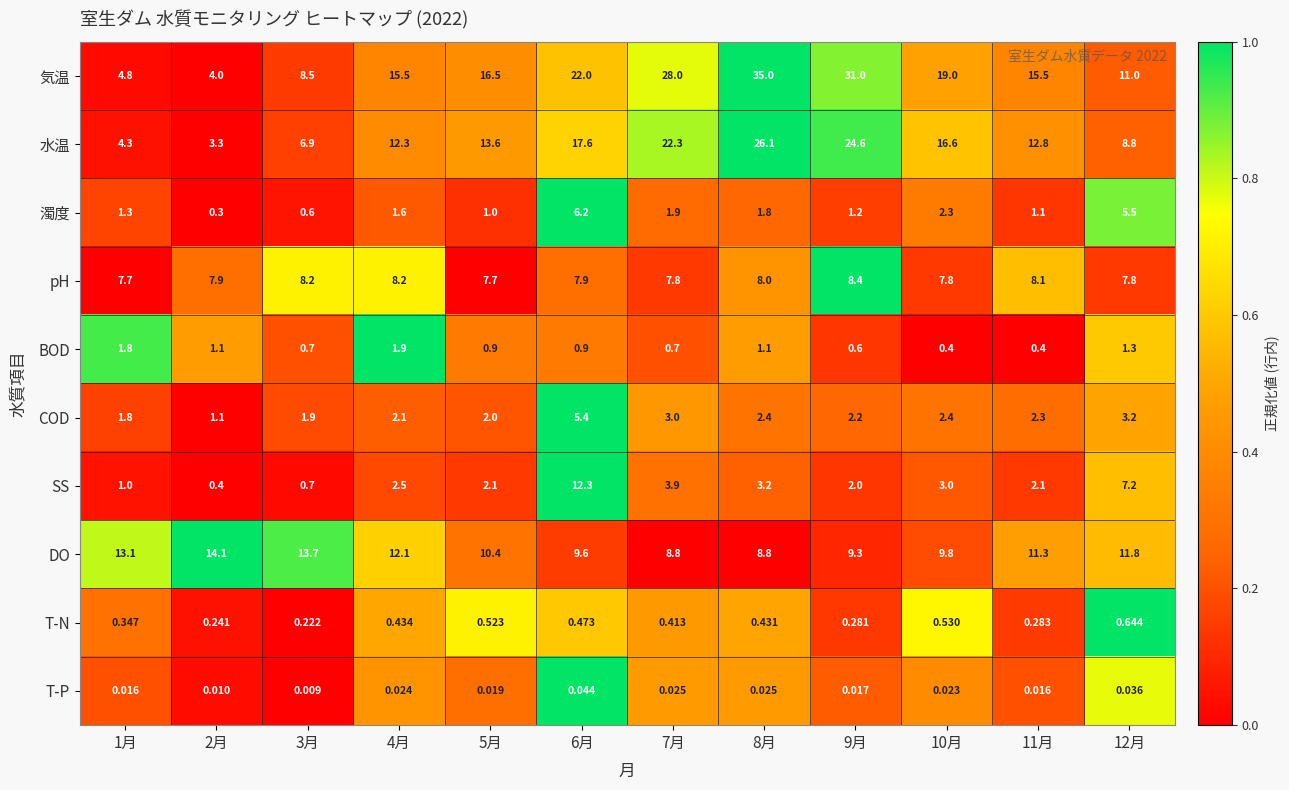

Which series changed the most between 4月 and 10月?

水温